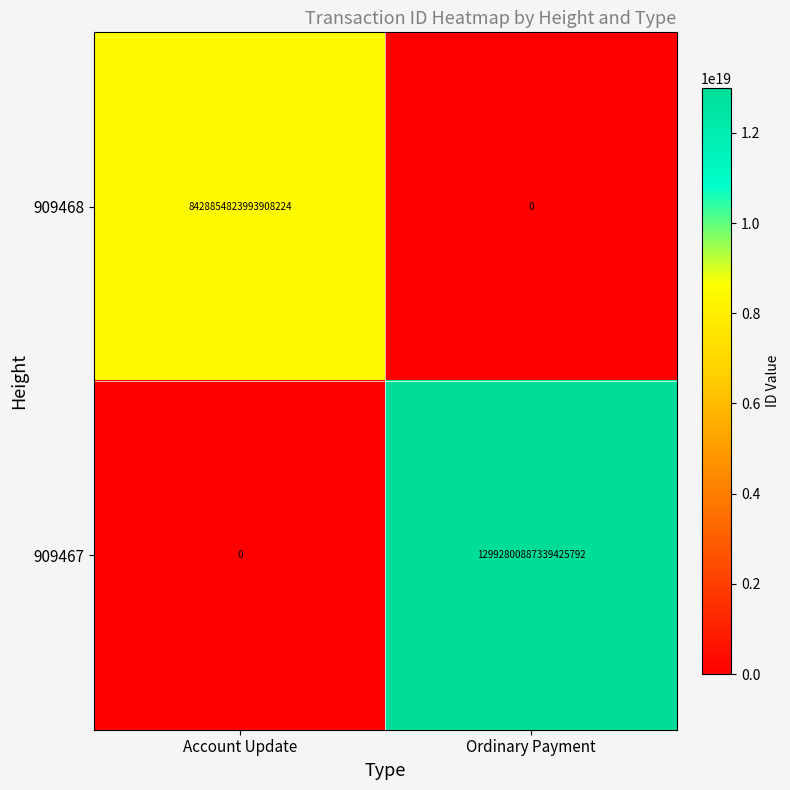

At which label is 909467 closest to 6496400443669712896?

Account Update